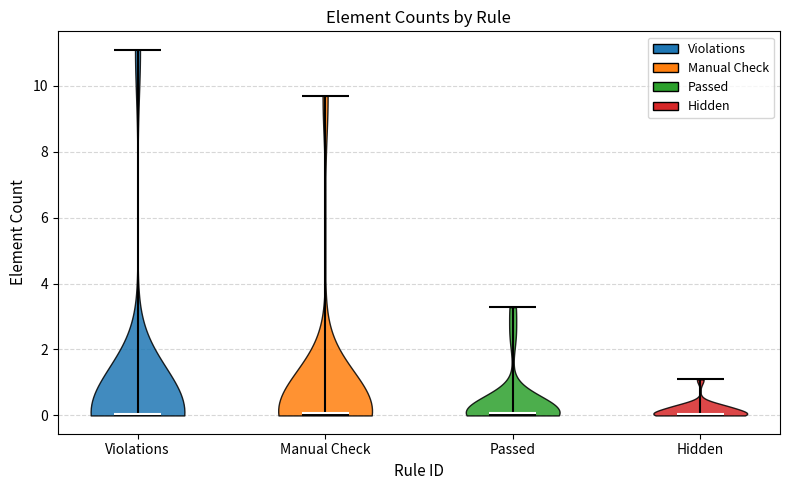

Reading left to right, read every violin against the y-axis: where its median line is, and the lowest and highest points it reaches. The values are not printed on the chart, so give them approximately, as read against the axis.

Violations: median line 0.0, lowest point 0.0, highest point 11.0
Manual Check: median line 0.0, lowest point 0.0, highest point 9.6
Passed: median line 0.0, lowest point 0.0, highest point 3.2
Hidden: median line 0.0, lowest point 0.0, highest point 1.0